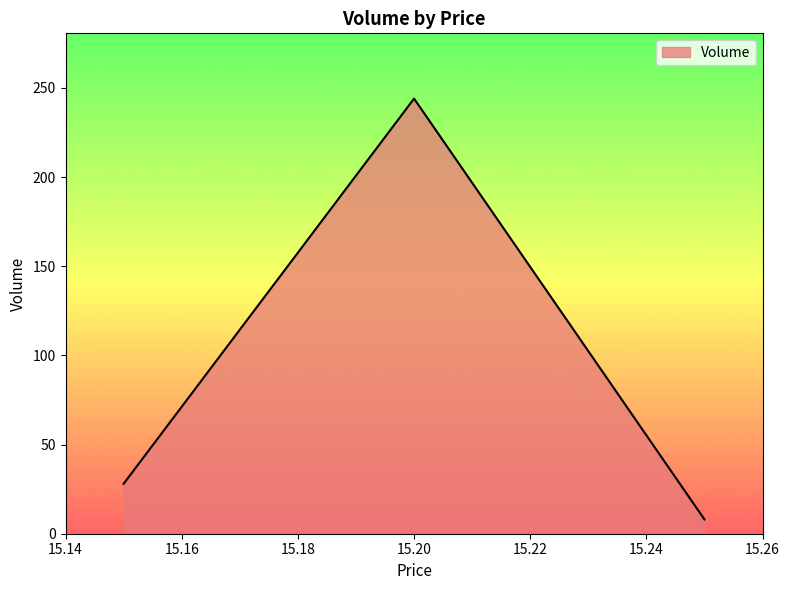

What is the sum of all values?

280